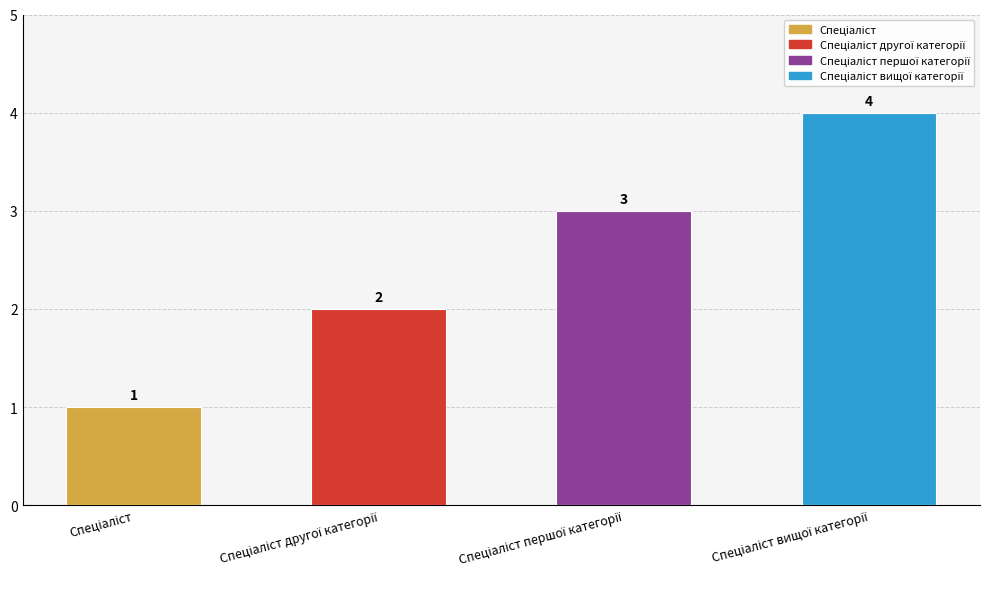

Which label corresponds to the smallest value in the chart?

Спеціаліст